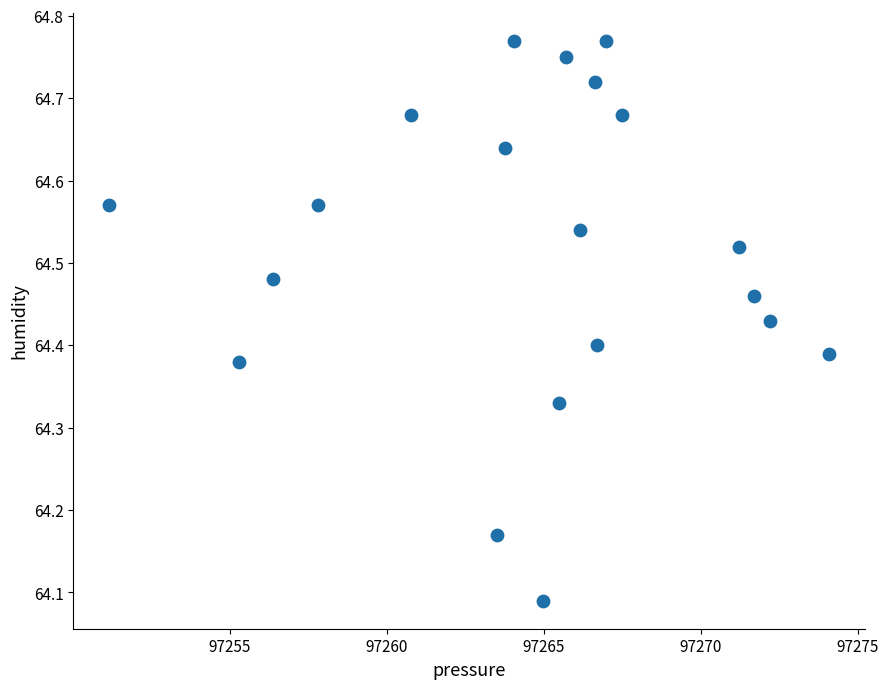

What is the range of Y values (max minus min)?

0.7